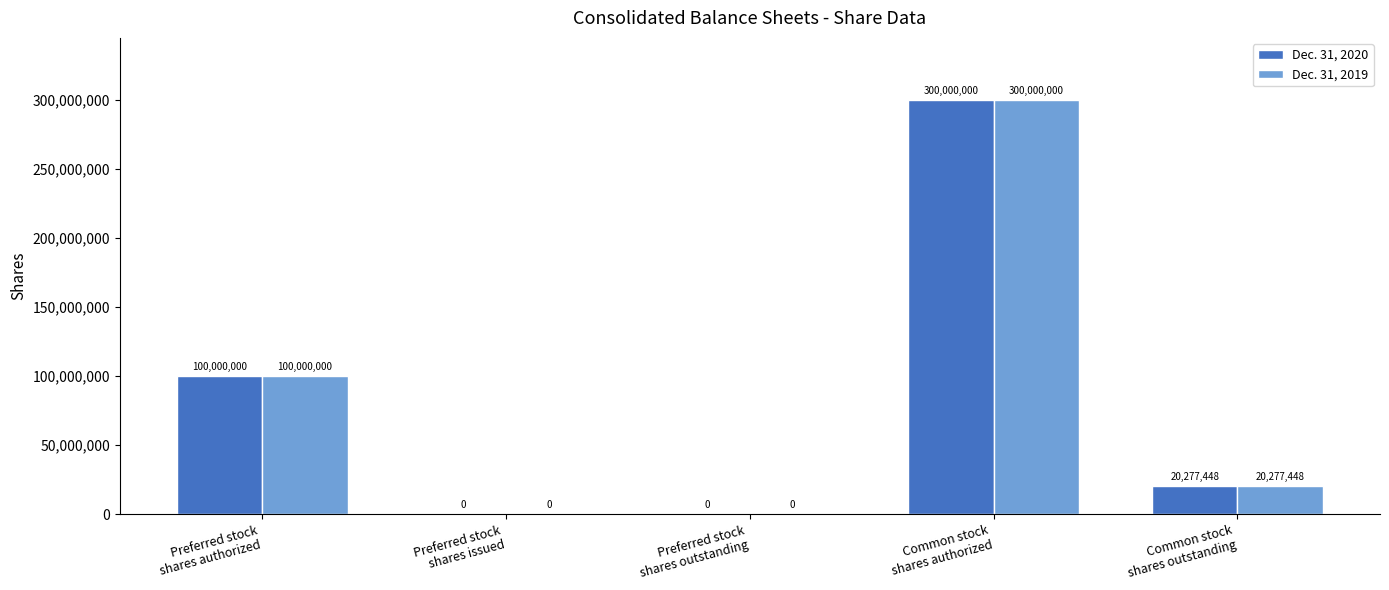

Count the number of data series in this chart.

2